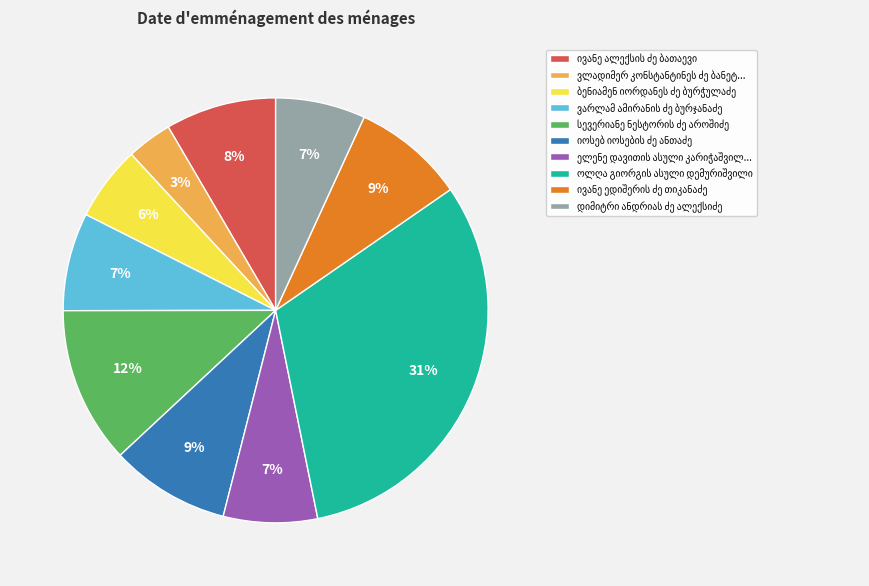

To the nearest percent, what is the difference between the largest and smallest slice percentages?

28%